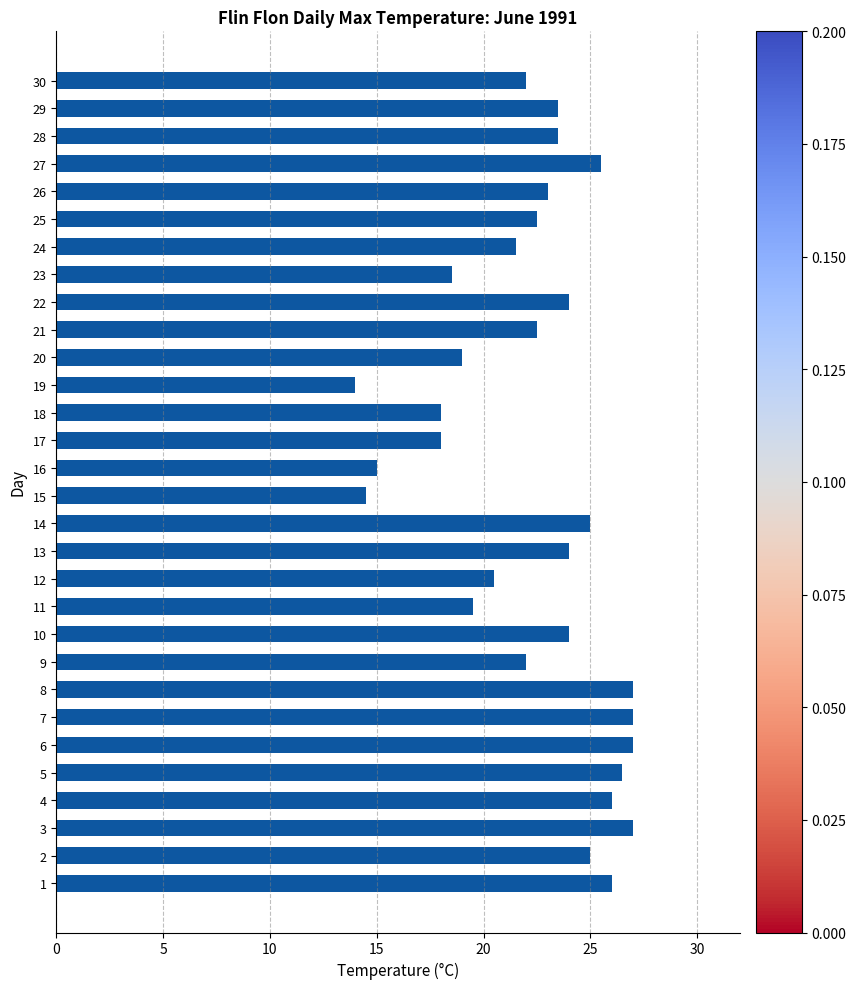

Does the chart contain any negative values?

No